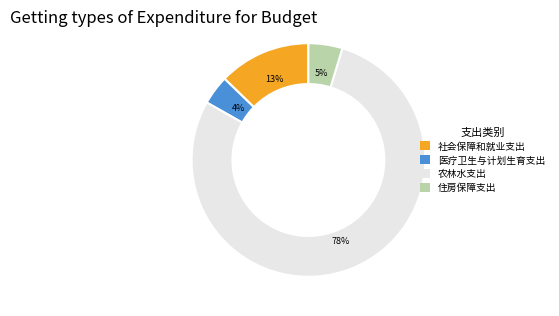

Rank the categories by value from highest to lowest.

农林水支出, 社会保障和就业支出, 住房保障支出, 医疗卫生与计划生育支出